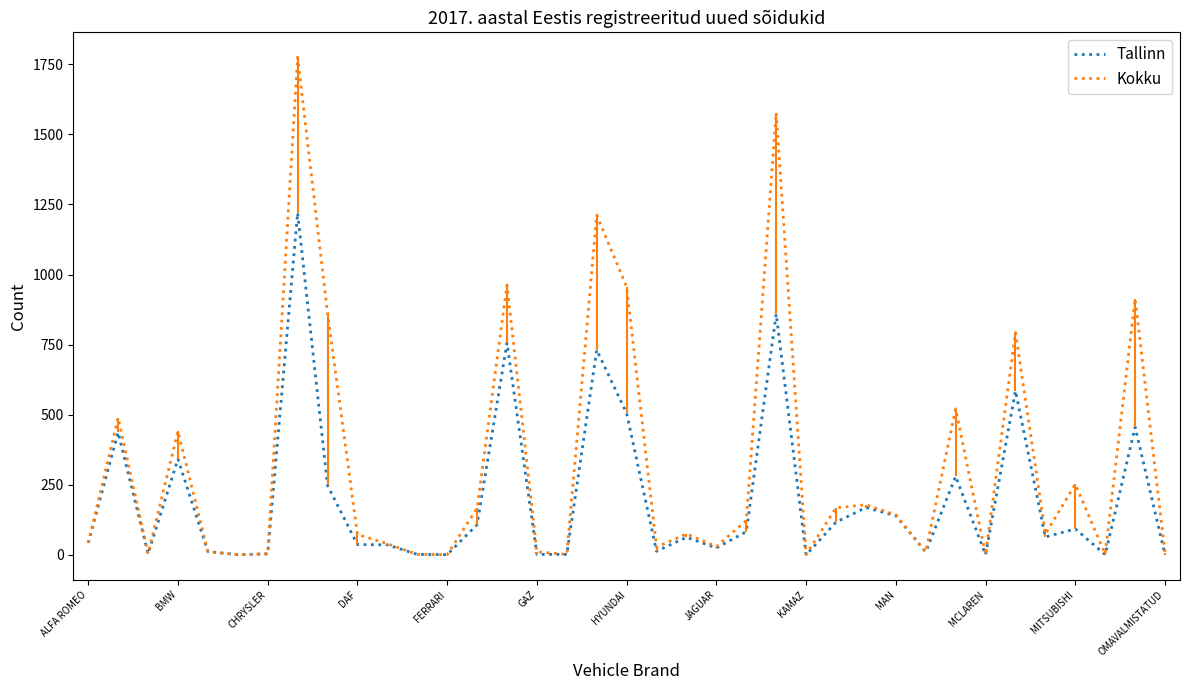

What is the value of the Kokku point at the 25th from the left?

1